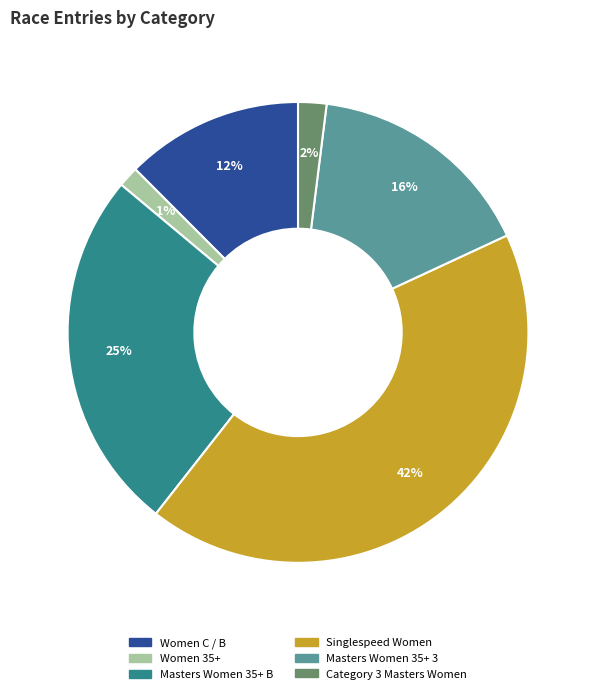

To the nearest percent, what is the difference between the Women 35+ and Category 3 Masters Women slice percentages?

1%